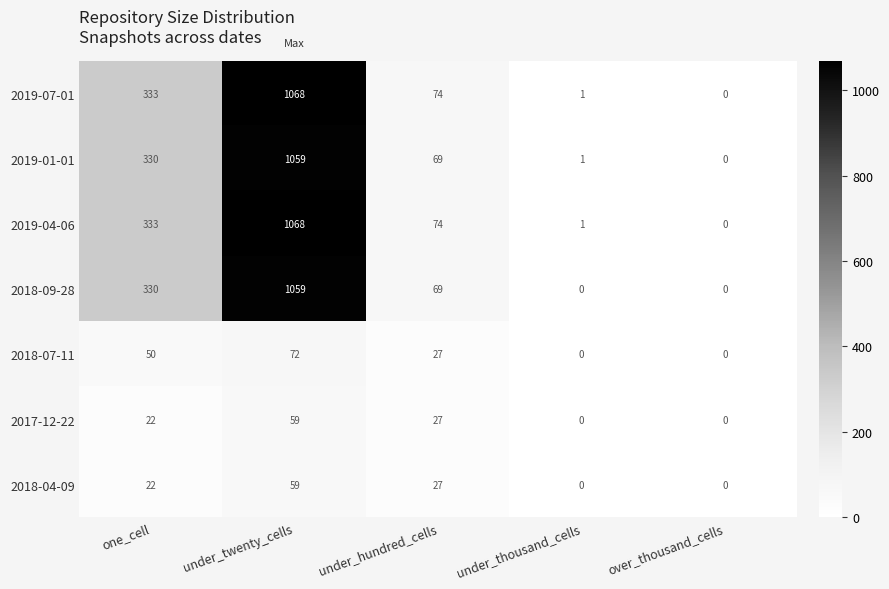

Which category has the highest value across all series?

under_twenty_cells